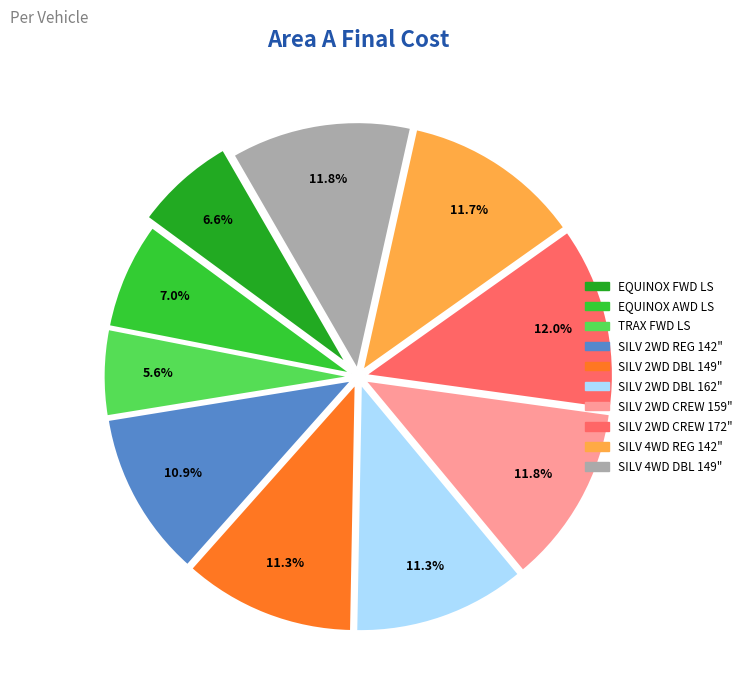

How many segments does this pie chart have?

10